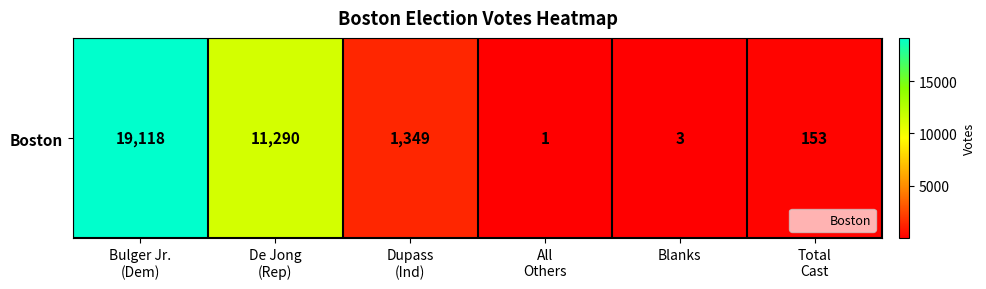

What is the maximum value shown in the chart?

19118